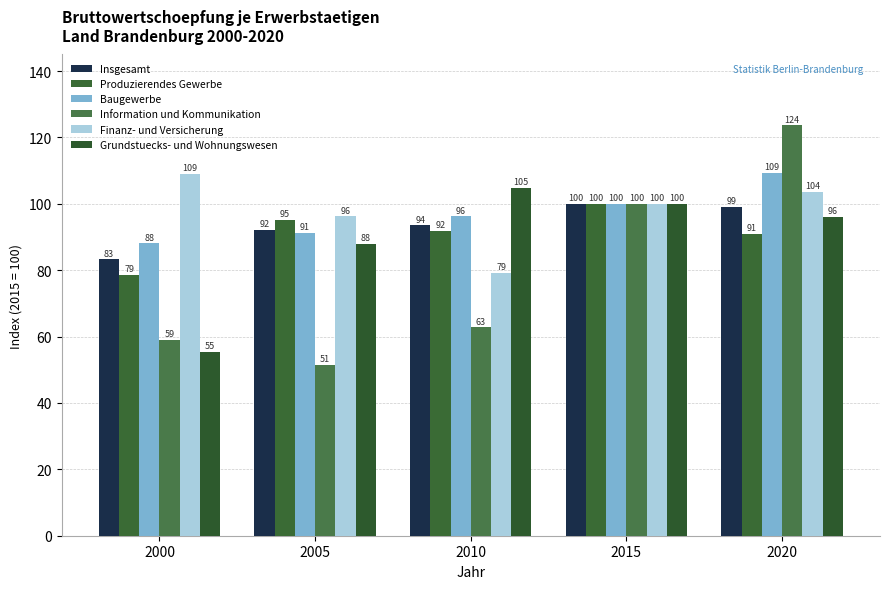

At which label is Grundstuecks- und Wohnungswesen closest to 80?

2005